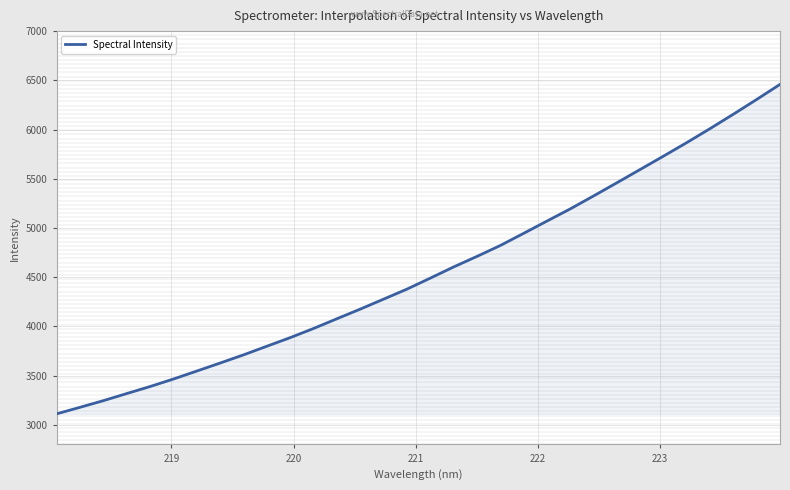

True or false: the data has more than 2 interior local peaks.

False